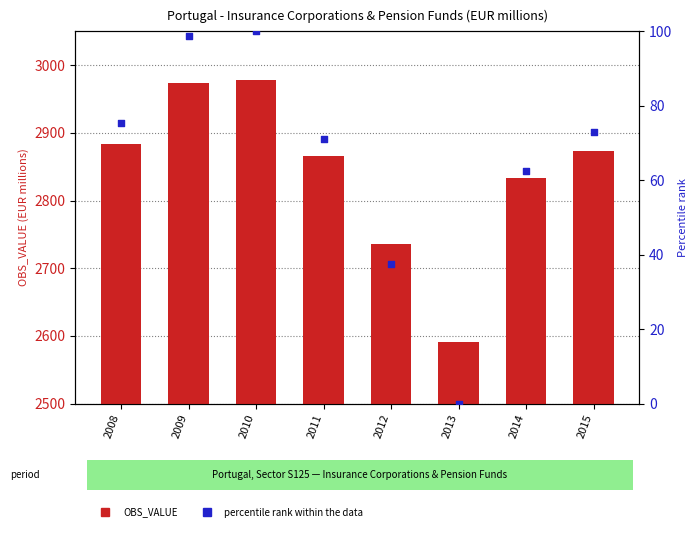

What is the total value across all series at 2008?

2958.5